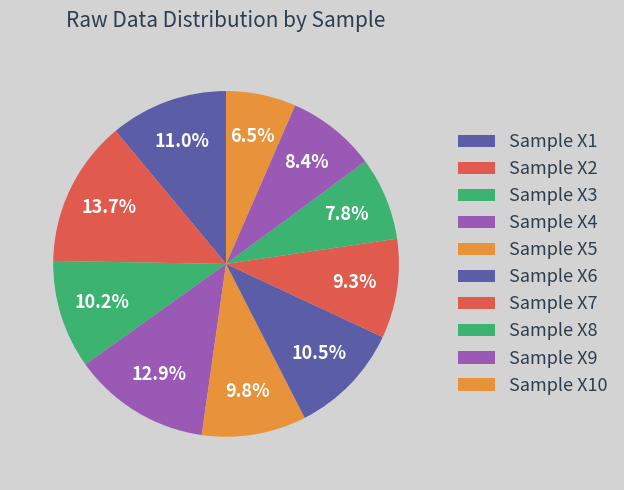

How many slices are in this pie chart?

10